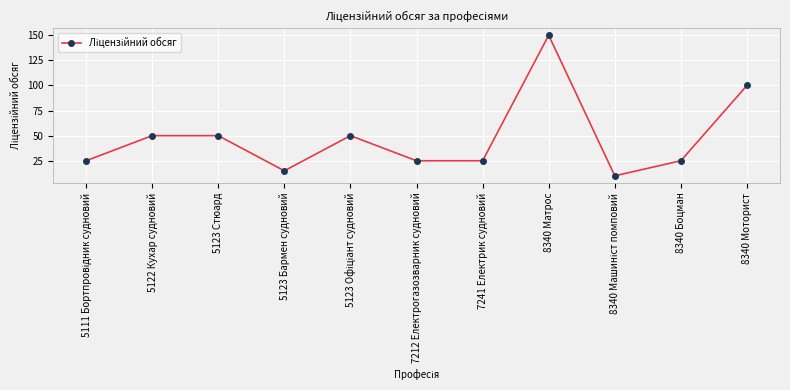

Reading left to right, what are all the values shown in this chart?

25	50	50	15	50	25	25	150	10	25	100